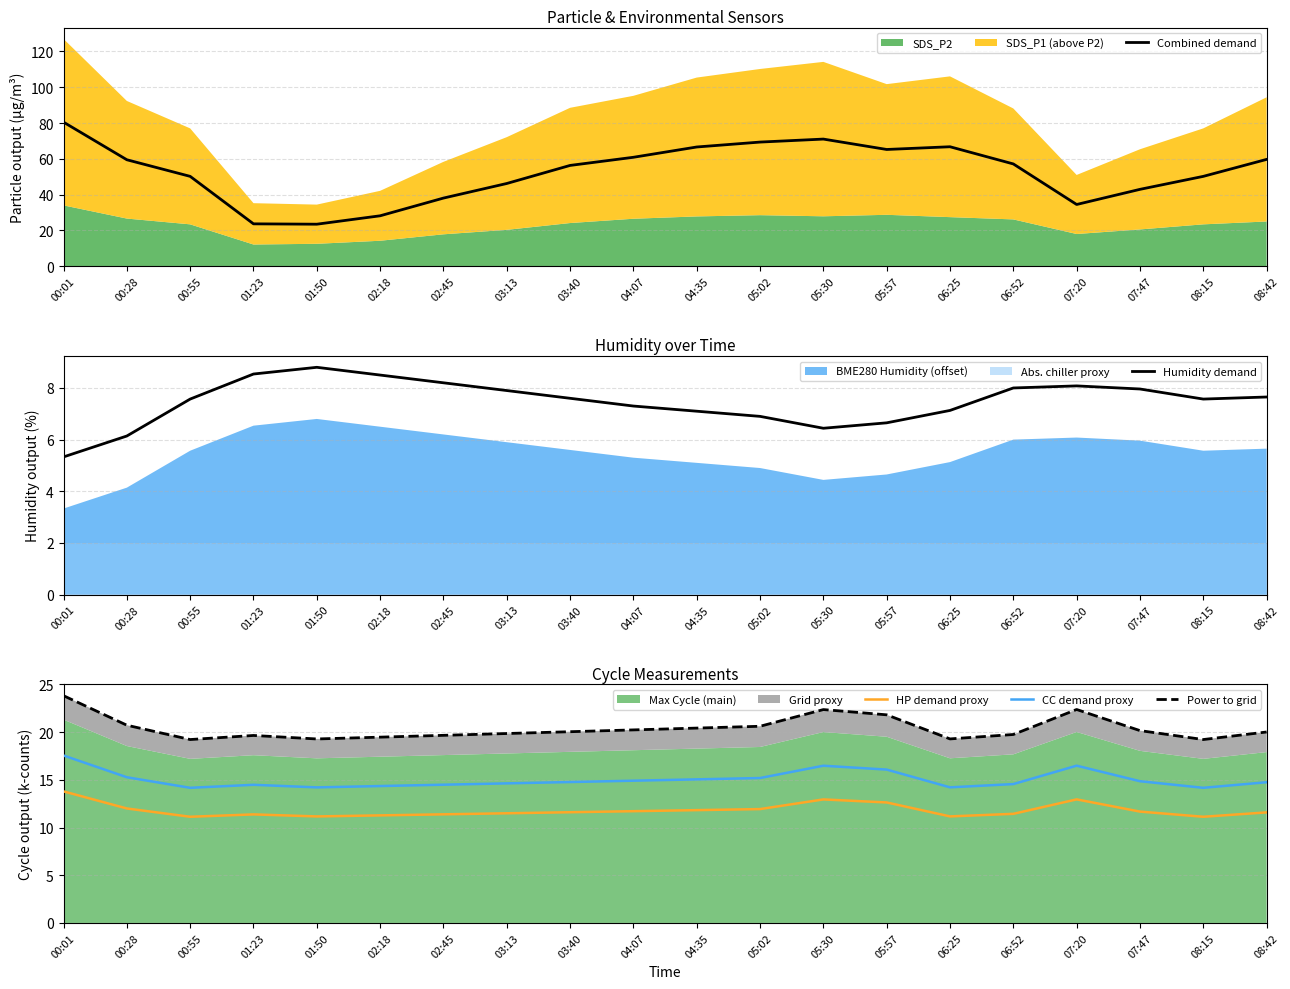

At which label is CC demand proxy closest to 15?

04:35